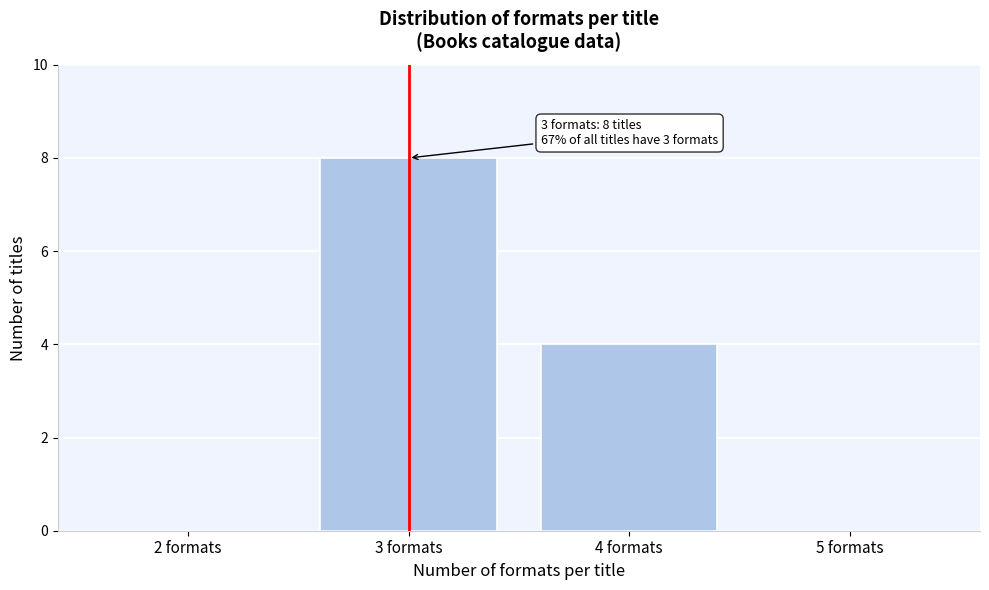

Reading right to left, what are all the values shown in this chart?

5 formats=0	4 formats=4	3 formats=8	2 formats=0